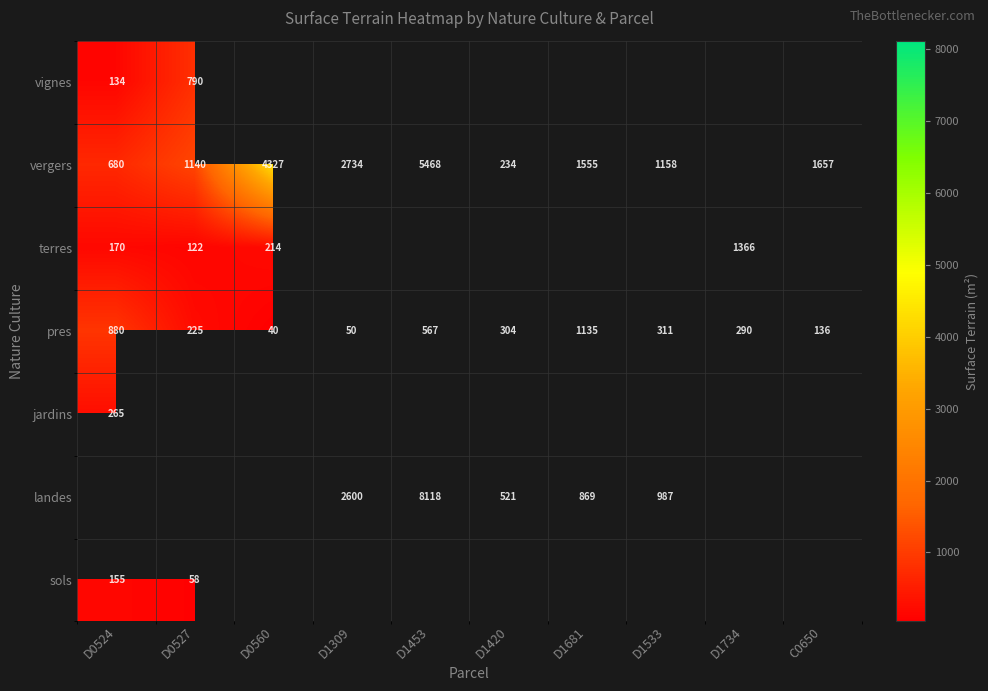

What is the difference between the highest and lowest values at D0527?

1082.0